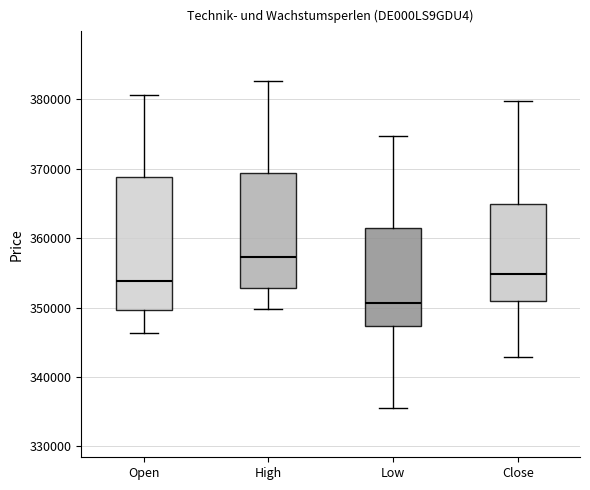

Reading left to right, transcribe this box plot: for each box, give where its median line is, the range the box spans, and where its two whiskers end, as read against the y-axis. The values are not printed on the chart, so give them approximately, as read against the axis.

Open: median 354000, box 350000 to 369000, whiskers 346000 to 381000
High: median 357000, box 353000 to 369000, whiskers 350000 to 383000
Low: median 351000, box 347000 to 361000, whiskers 335000 to 375000
Close: median 355000, box 351000 to 365000, whiskers 343000 to 380000